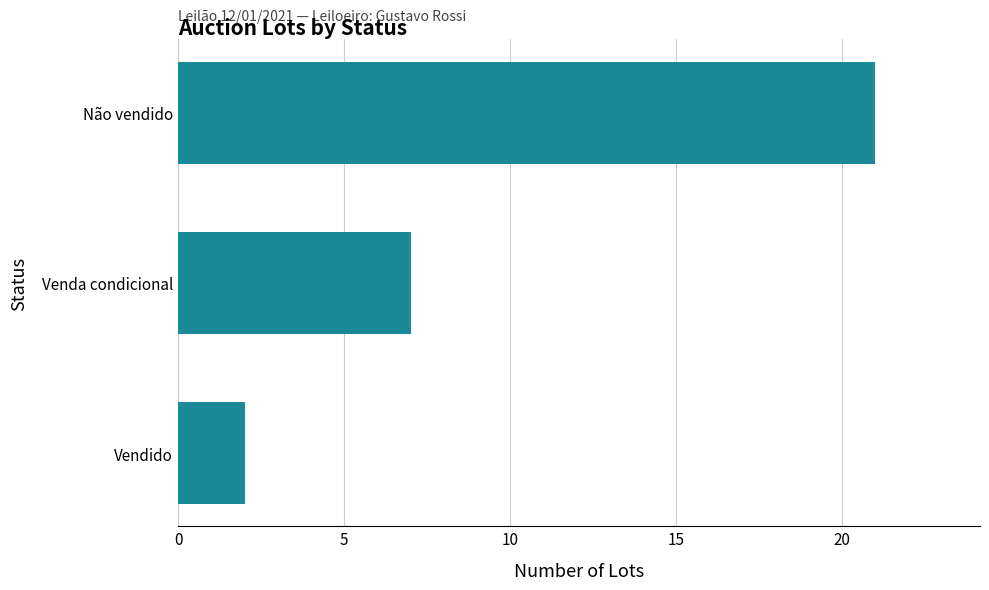

Is it true that the value at Não vendido is 21?

True